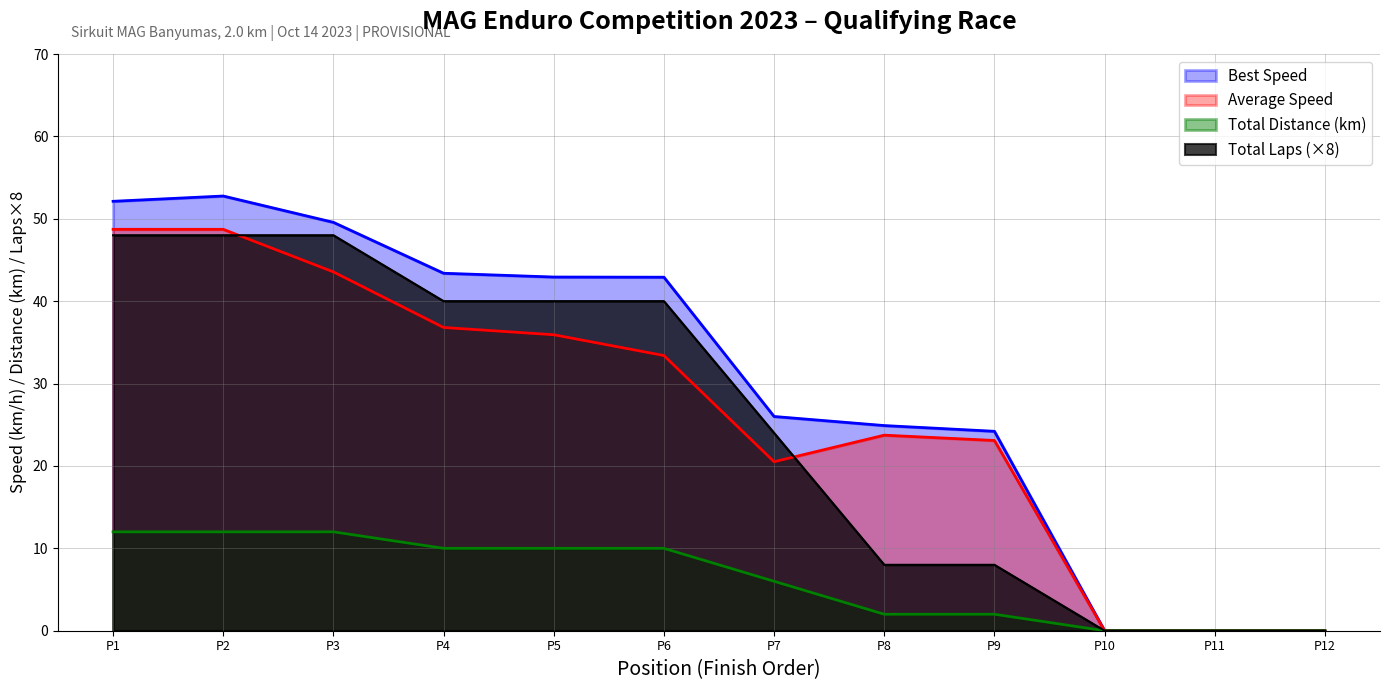

Where does the Average Speed series first go above 33?

P1